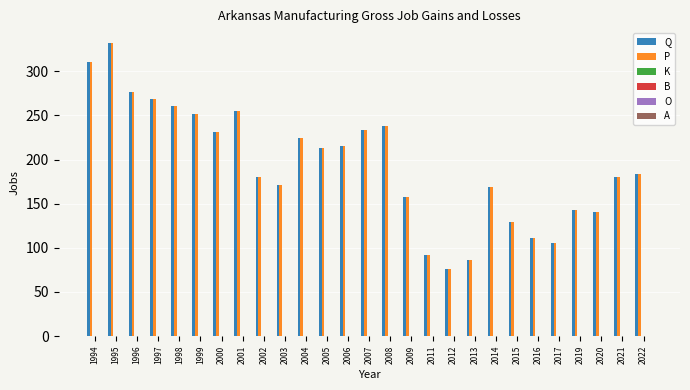

What is the maximum value shown in the chart?

332